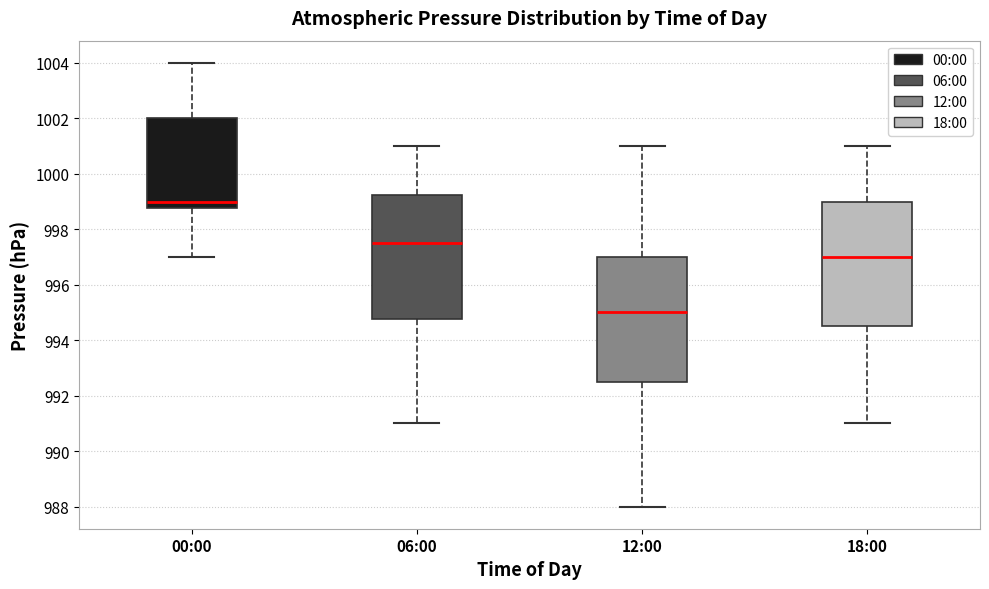

Reading left to right, transcribe this box plot: for each box, give where its median line is, the range the box spans, and where its two whiskers end, as read against the y-axis. The values are not printed on the chart, so give them approximately, as read against the axis.

00:00: median 999.0, box 998.8 to 1002.0, whiskers 997.0 to 1004.0
06:00: median 997.6, box 994.8 to 999.2, whiskers 991.0 to 1001.0
12:00: median 995.0, box 992.6 to 997.0, whiskers 988.0 to 1001.0
18:00: median 997.0, box 994.6 to 999.0, whiskers 991.0 to 1001.0